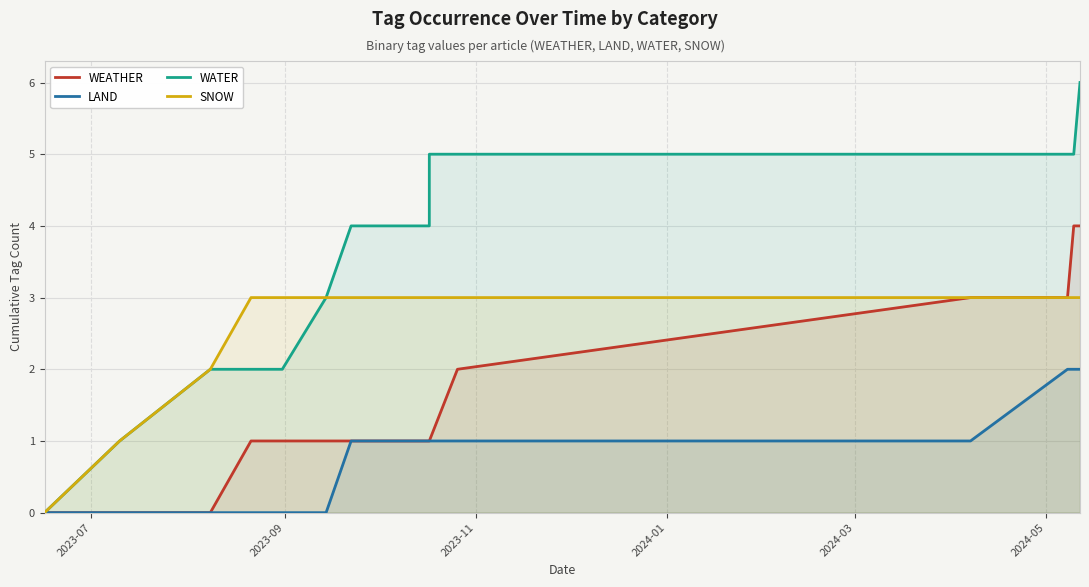

Count the SNOW values in the range 3 to 4.

11